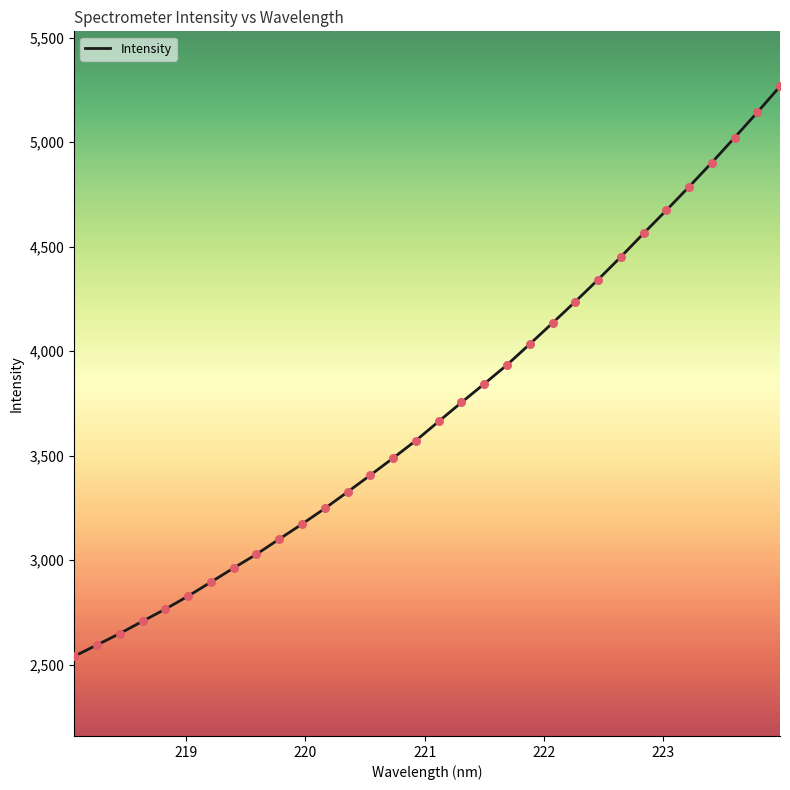

What is the minimum value shown in the chart?

2539.4